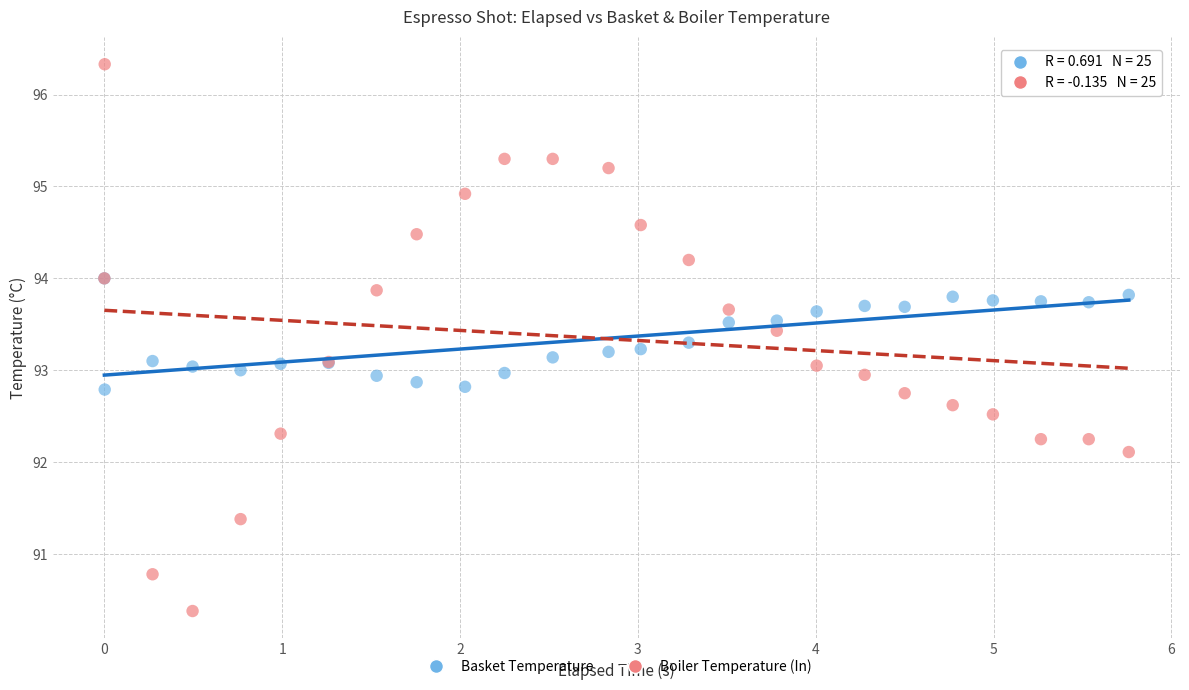

Which series reaches the minimum Y coordinate?

Boiler Temperature (In)